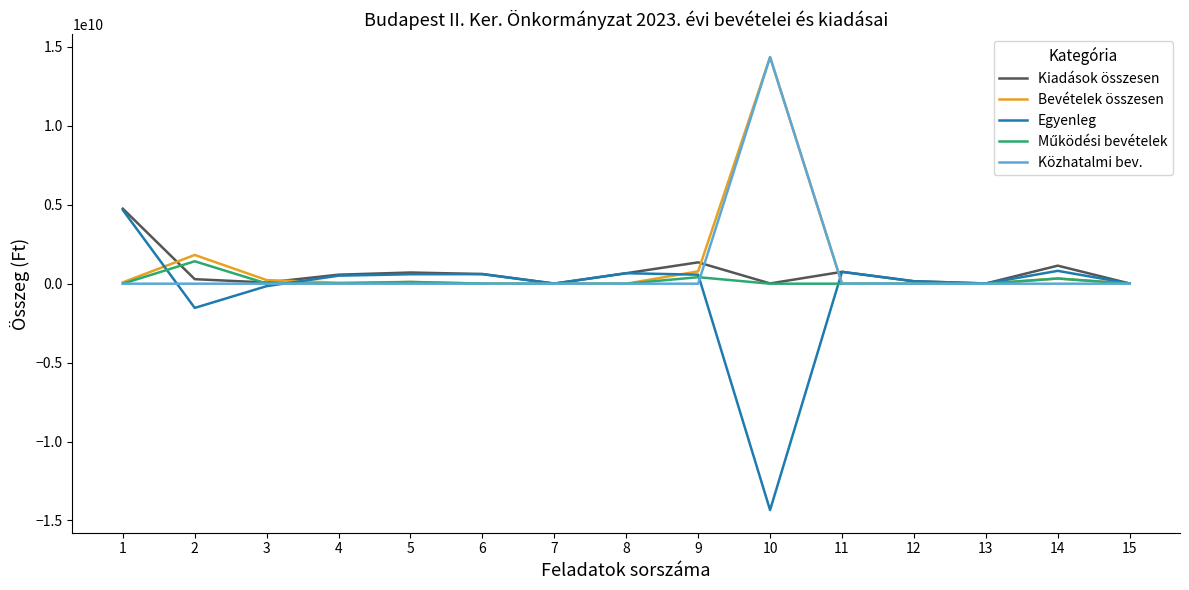

Where do Egyenleg and Bevételek összesen first cross each other?

1 and 2